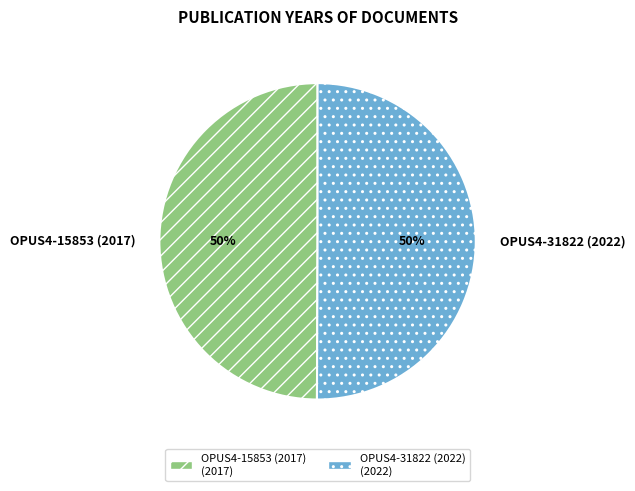

Is the sum of OPUS4-31822 (2022) and OPUS4-15853 (2017) greater than half?

Yes